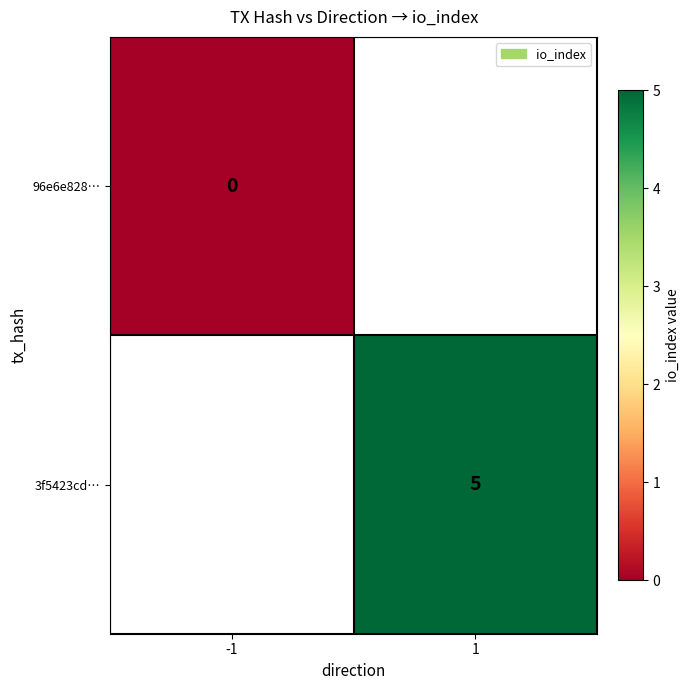

Rank the categories by 96e6e828… value from lowest to highest.

-1, 1